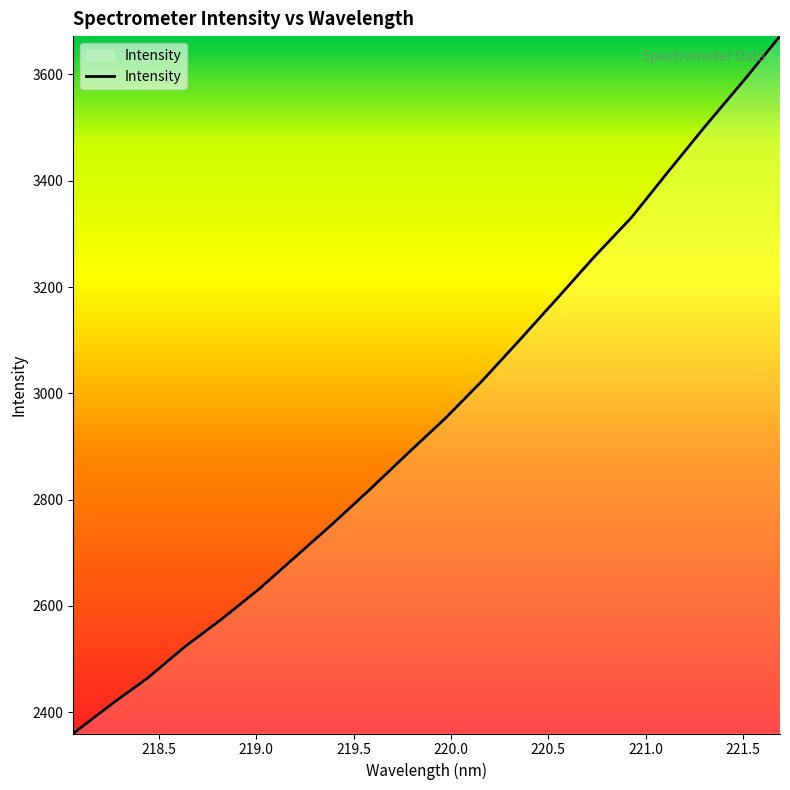

What is the maximum value shown in the chart?

3672.1